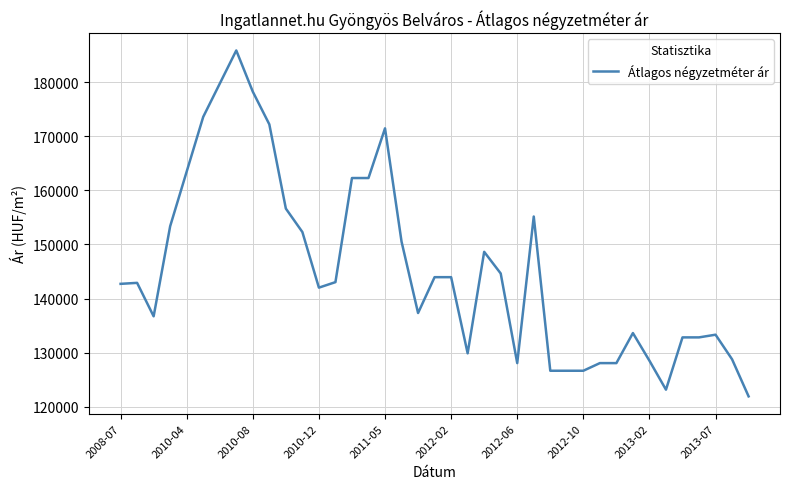

How many lines are shown in the chart?

1